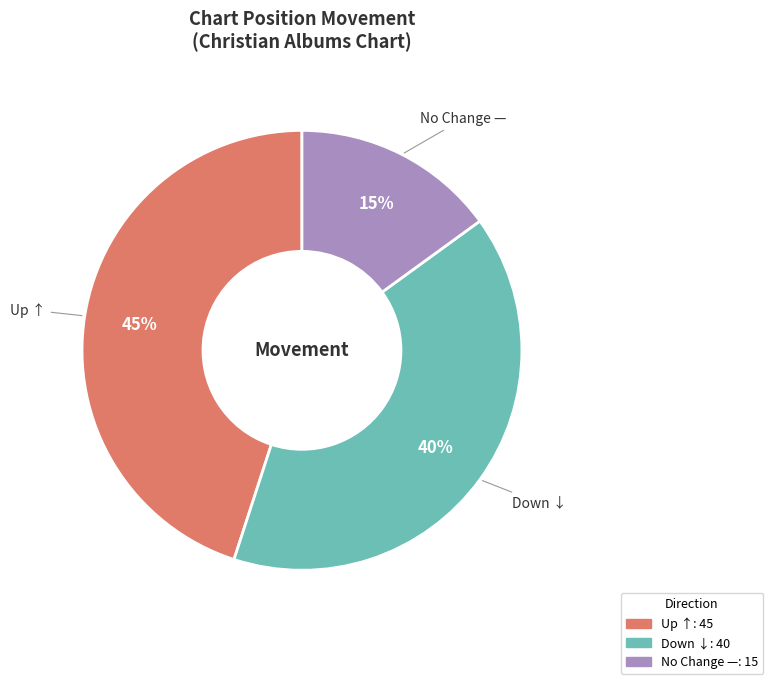

To the nearest percent, what is the difference between the largest and smallest slice percentages?

30%